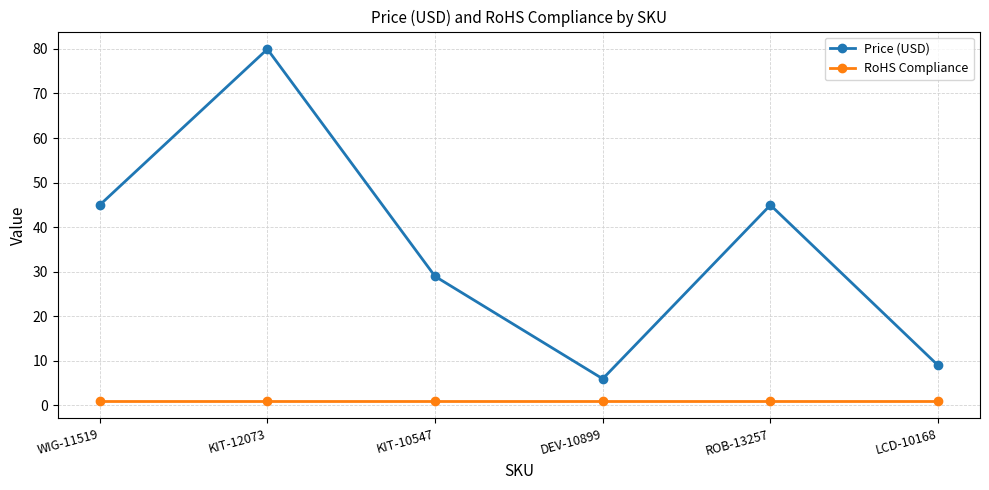

The Price (USD) series shows 80.9 at WIG-11519. True or false?

False